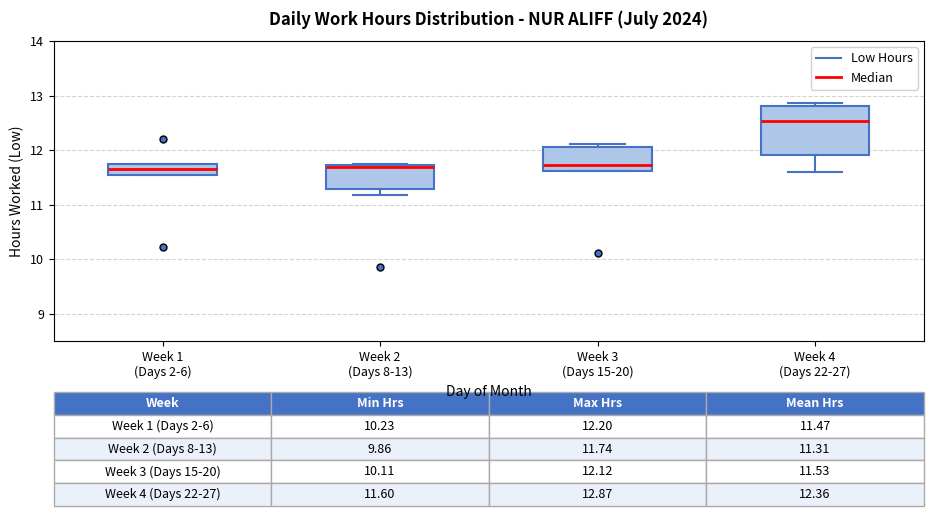

Comparing the boxes themselves (not the whiskers), which one is the tallest?

Week 4 (Days 22-27)